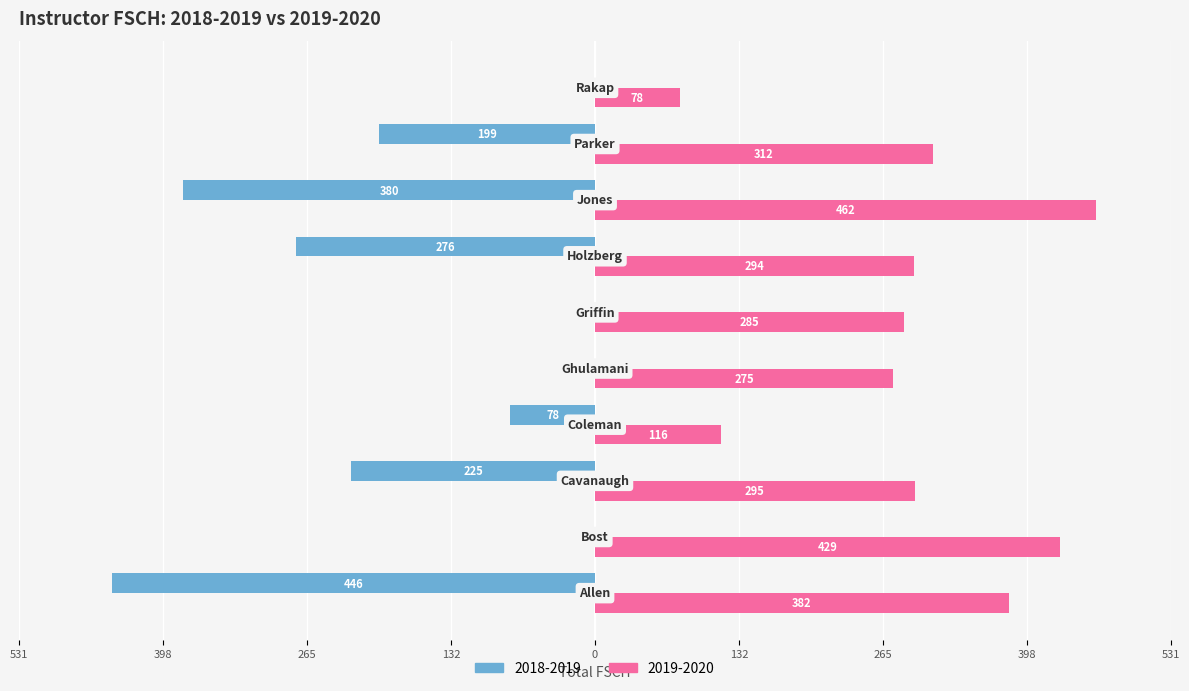

What are all the series names shown in the legend?

2018-2019, 2019-2020